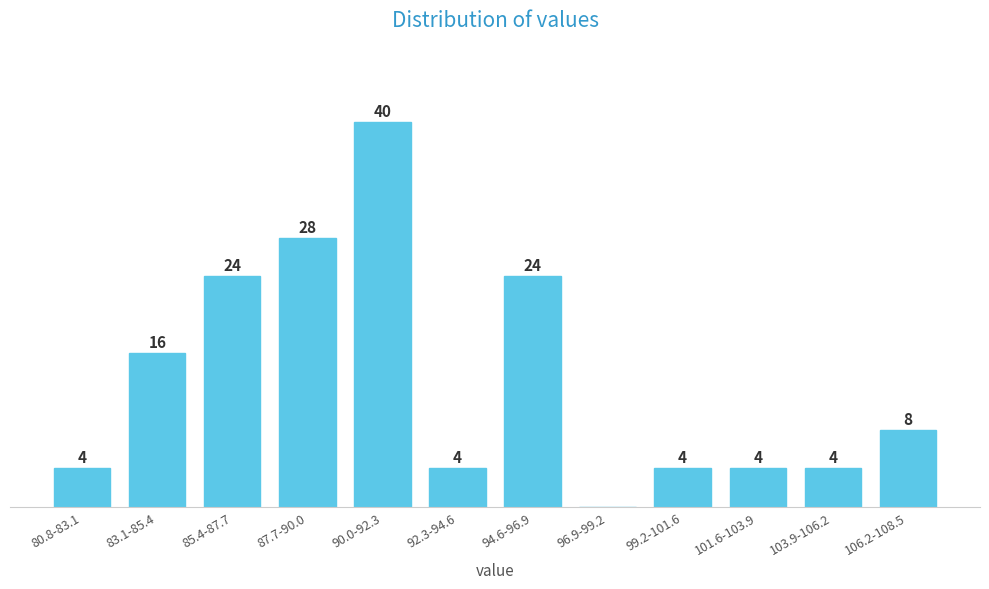

At which label is the value closest to 20?

83.1-85.4